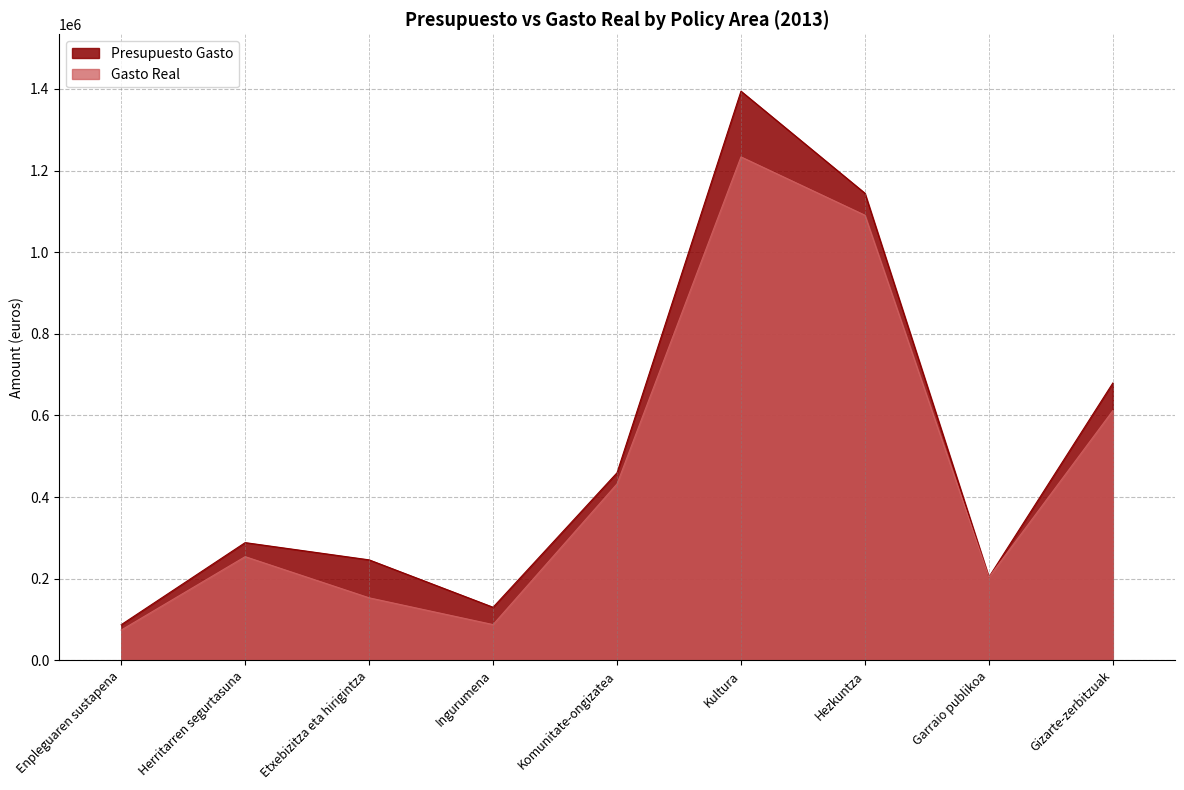

Read the Gasto Real value at Hezkuntza.

1090524.9